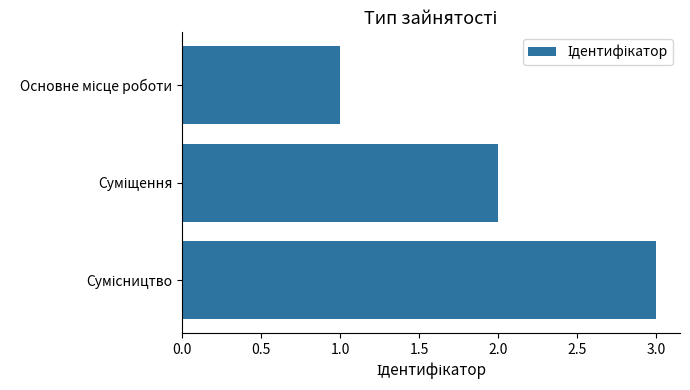

What is the sum of all values?

6